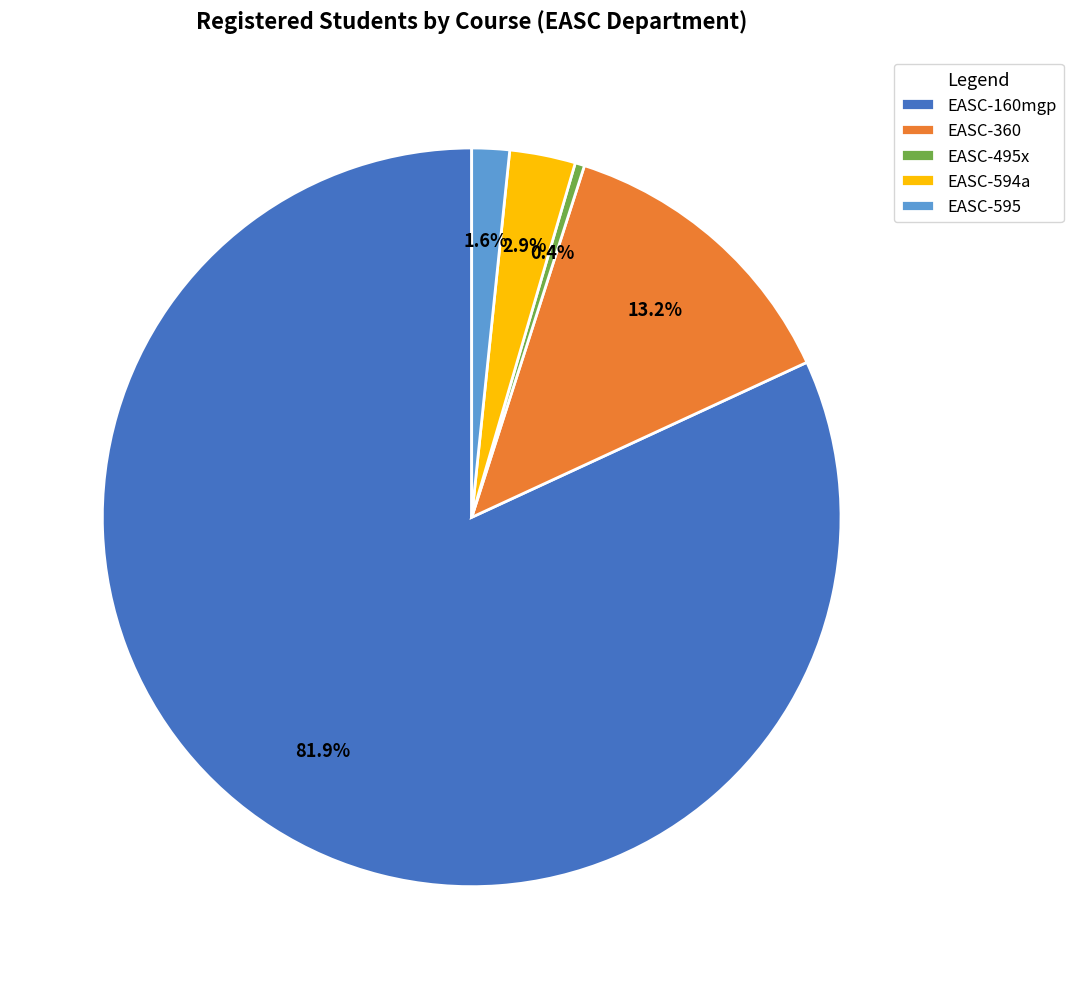

Does EASC-160mgp account for over 50% of the chart?

Yes